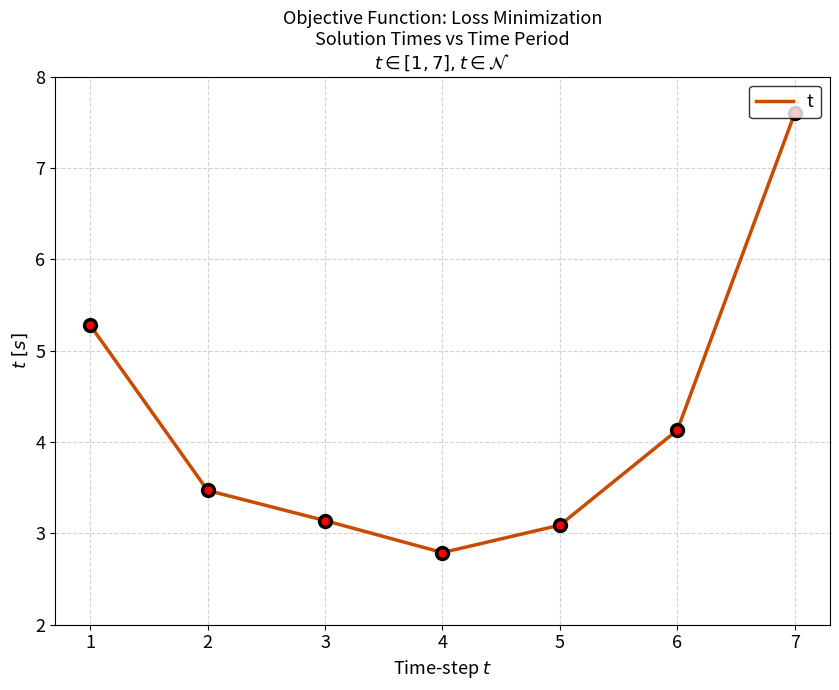

What is the maximum value shown in the chart?

7.6